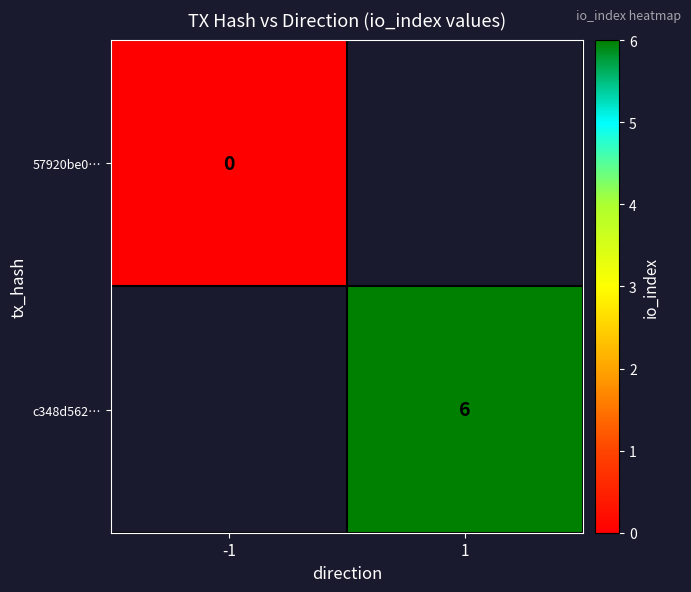

Is the value of c348d562… at 1 greater than the value of 57920be0… at -1?

Yes